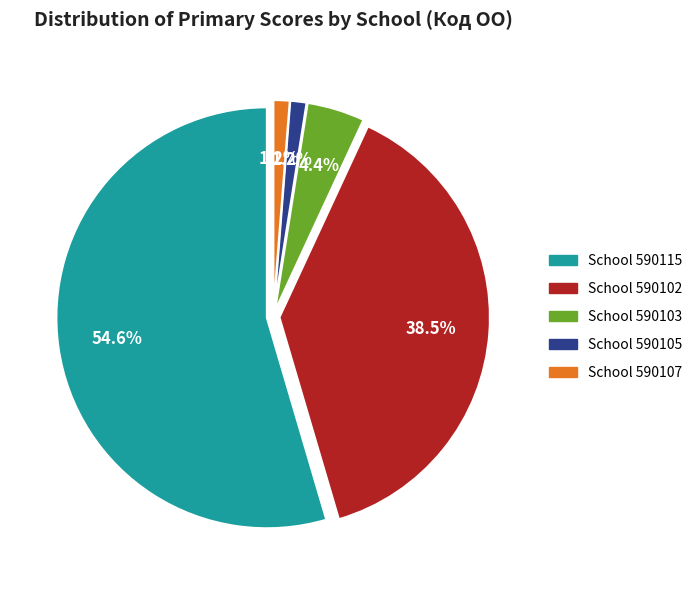

Does any single category account for the majority?

Yes